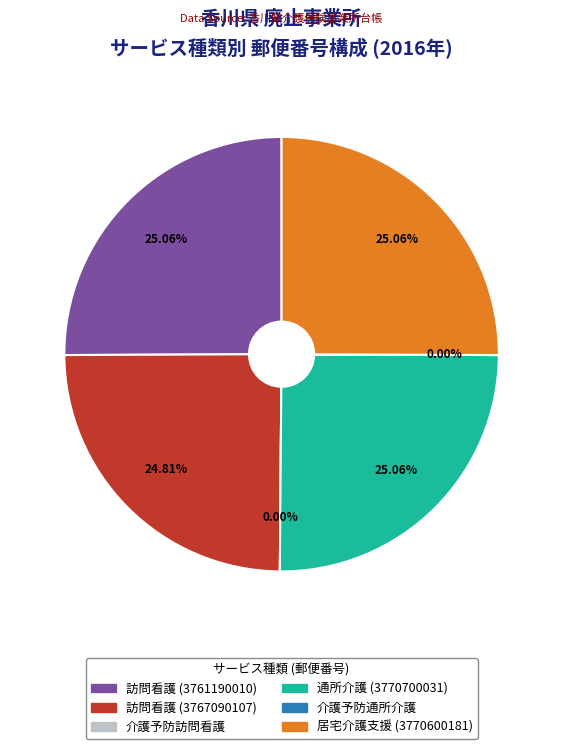

Does 訪問看護
(3767090107) represent more than half of the total?

No